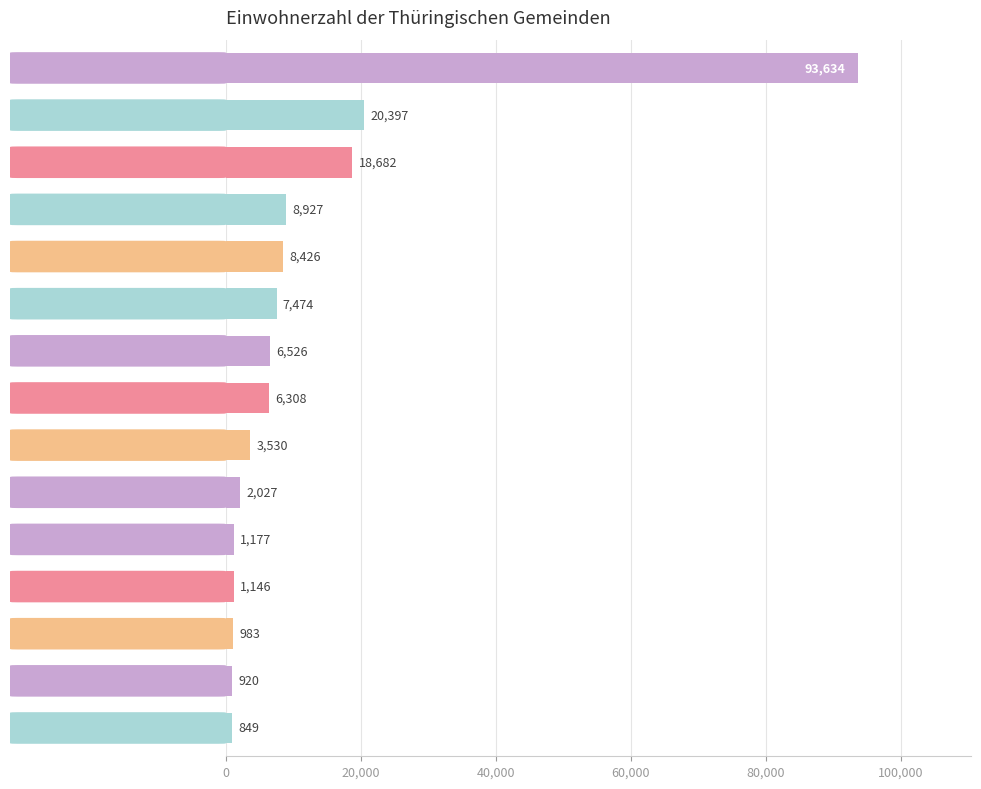

What is the difference between the values at Heilbad Heiligenstadt and Unterwellenborn?

10256